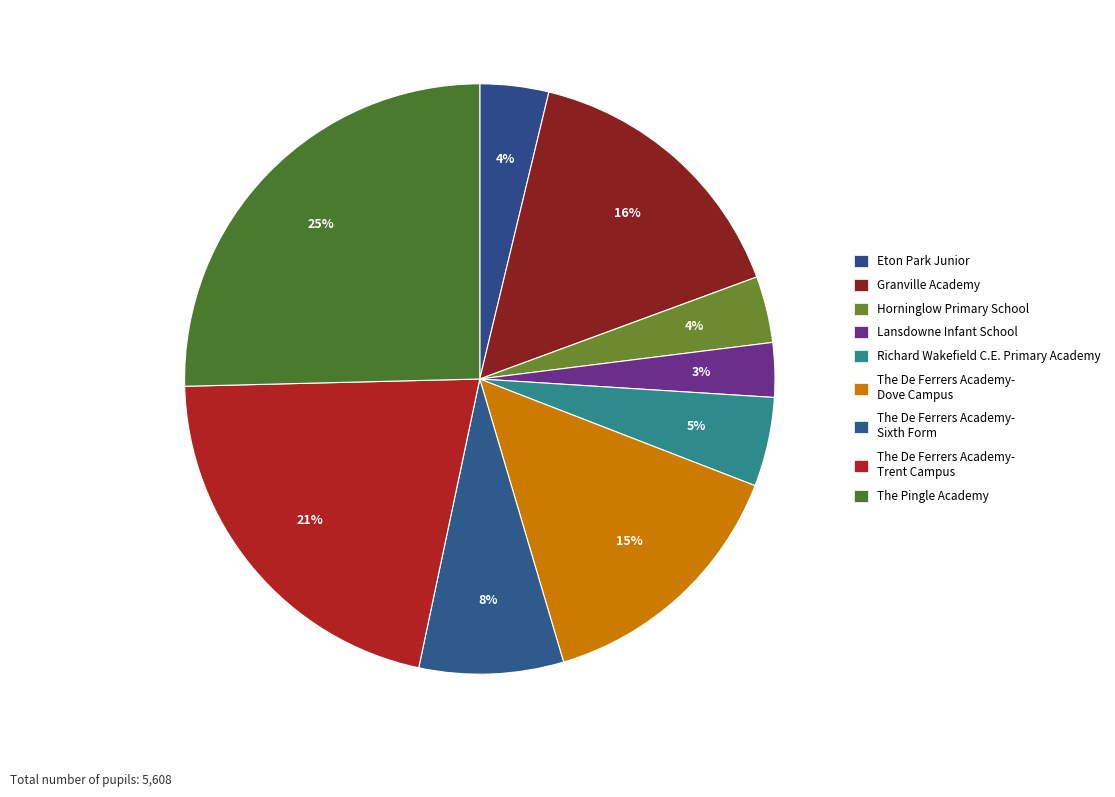

Is it true that Granville Academy is 25% of the pie?

False